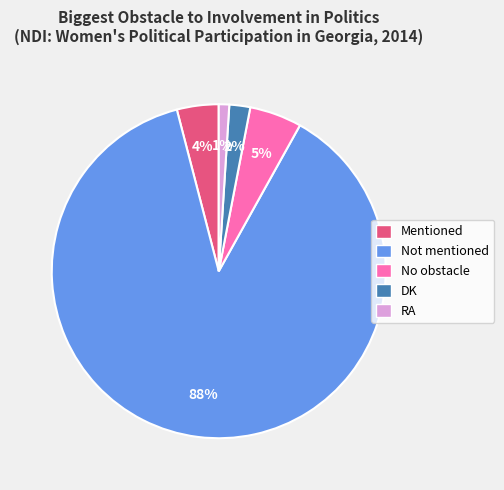

What is the majority slice?

Not mentioned